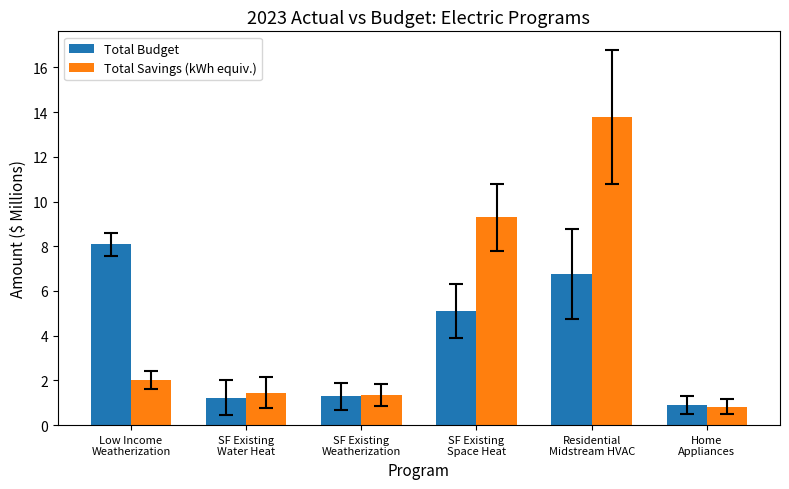

Rank the series by their maximum value, from lowest to highest.

Total Budget, Total Savings (kWh equiv.)